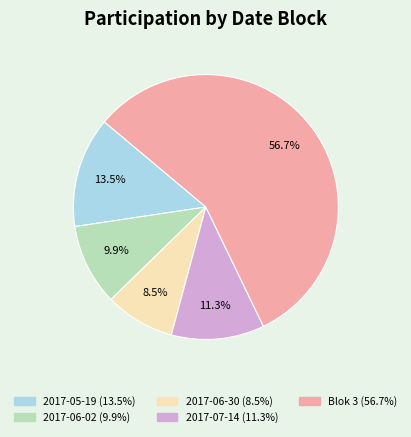

What portion of the pie excludes 2017-07-14?

88.7%